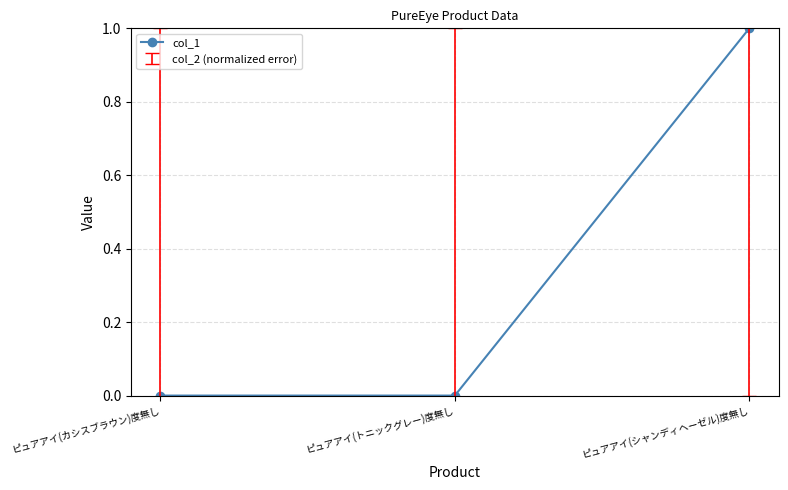

At which category does the chart reach its peak across all series?

ピュアアイ(シャンディヘーゼル)度無し